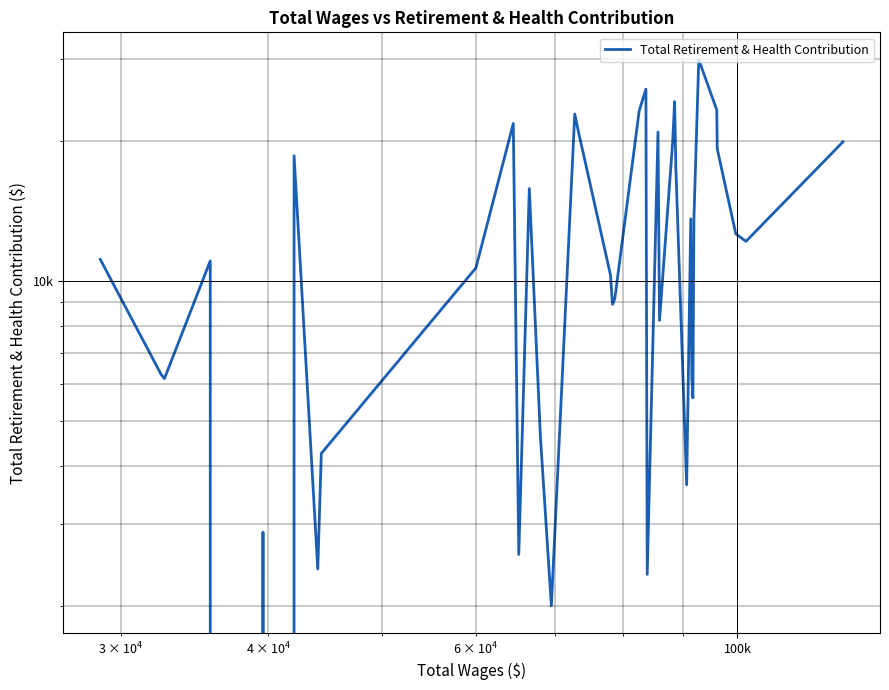

What is the difference between the second highest and second lowest values?

25848